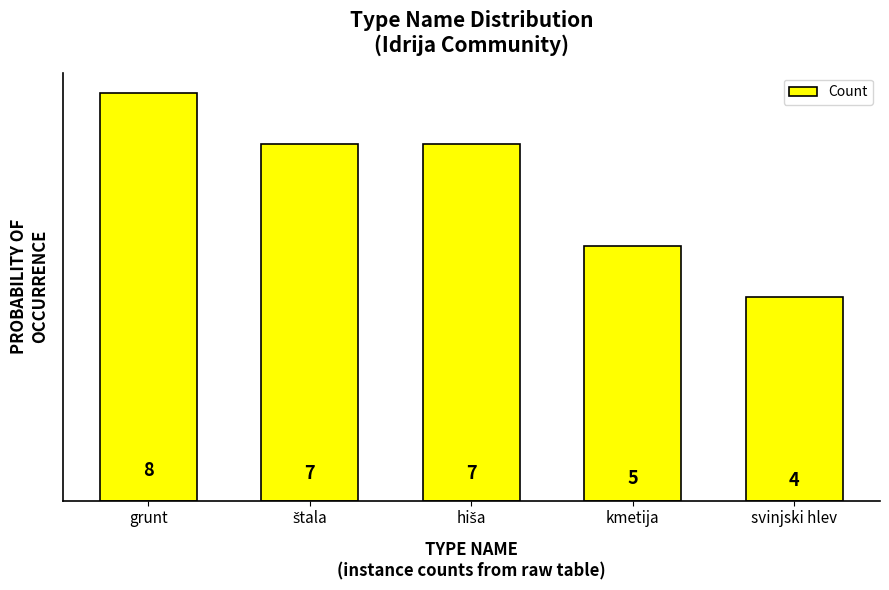

What is the difference between the second highest and second lowest values?

2